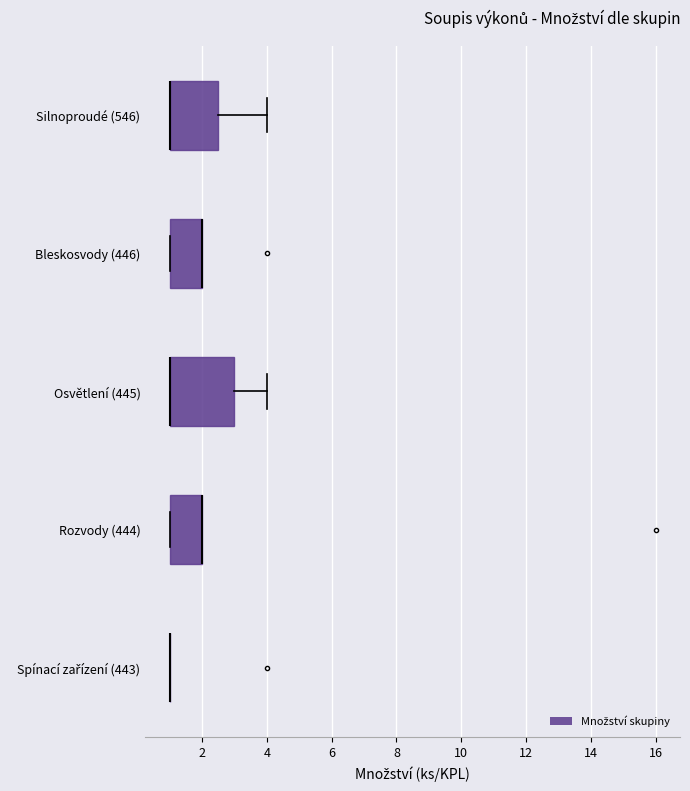

Which box is the widest, from its left edge to its right edge?

Osvětlení (445)